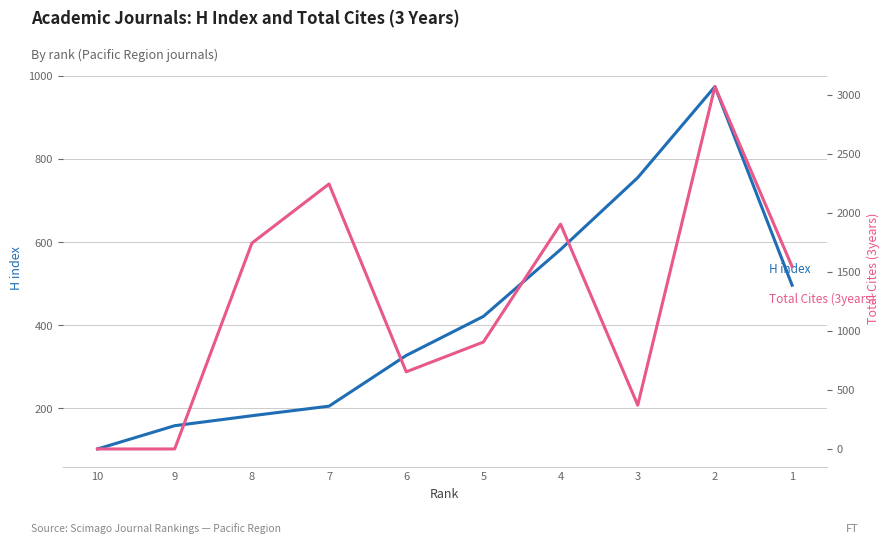

True or false: H index has a value of 582 at 4.

True